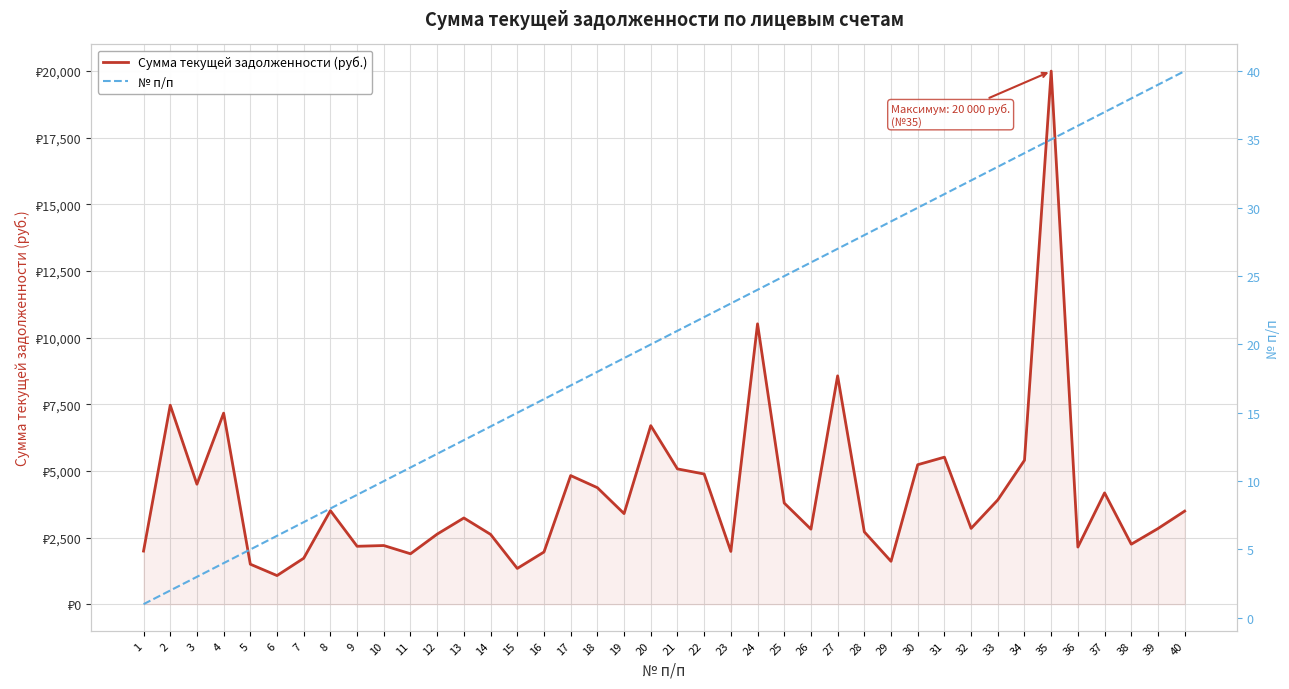

Which series has the largest range (max minus min)?

Сумма текущей задолженности (руб.)